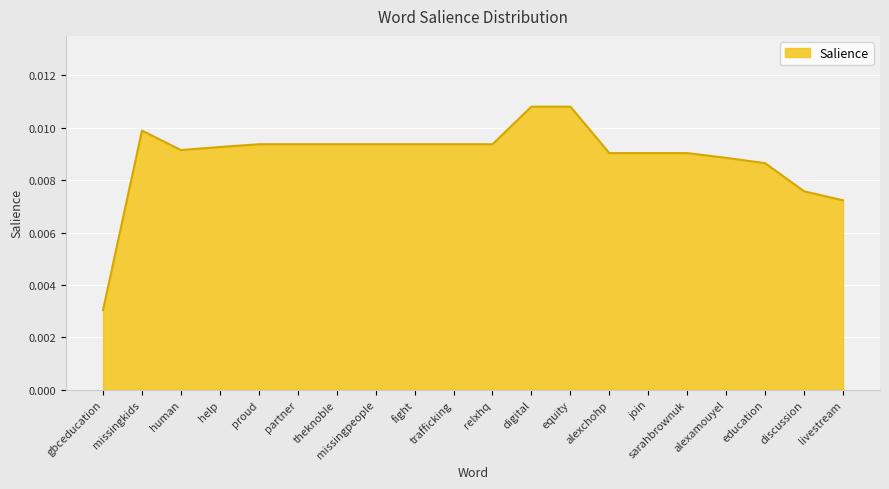

At which label is the value closest to 0?

gbceducation